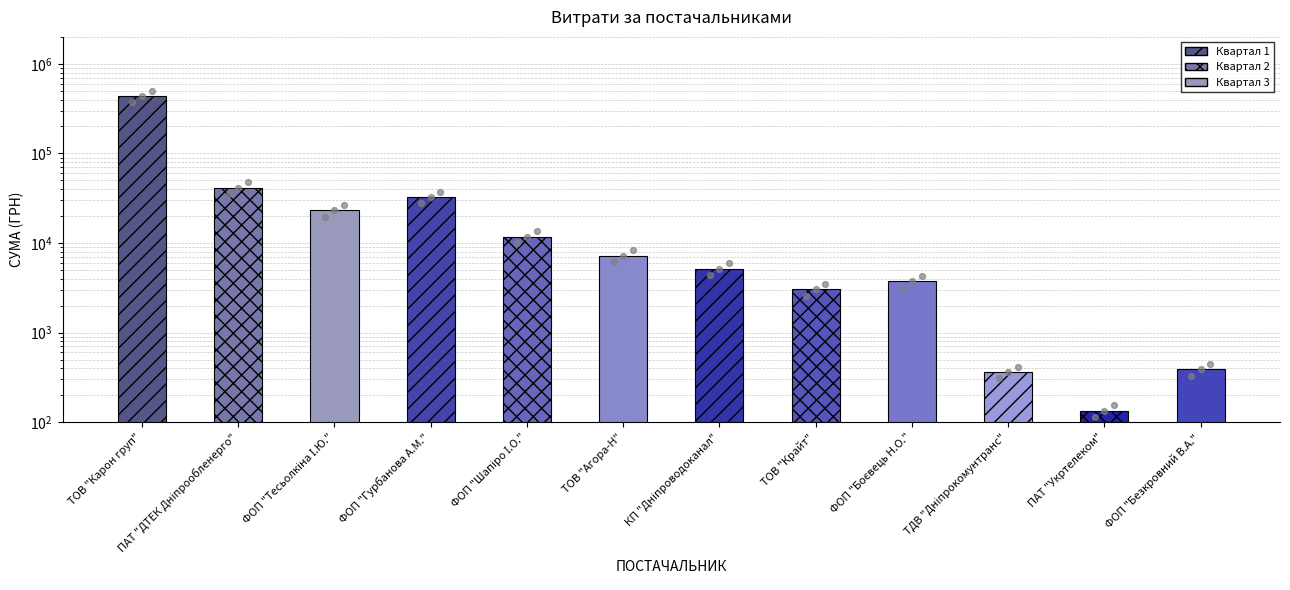

Which has a higher value, КП "Дніпроводоканал" or ТОВ "Агора-Н"?

ТОВ "Агора-Н"